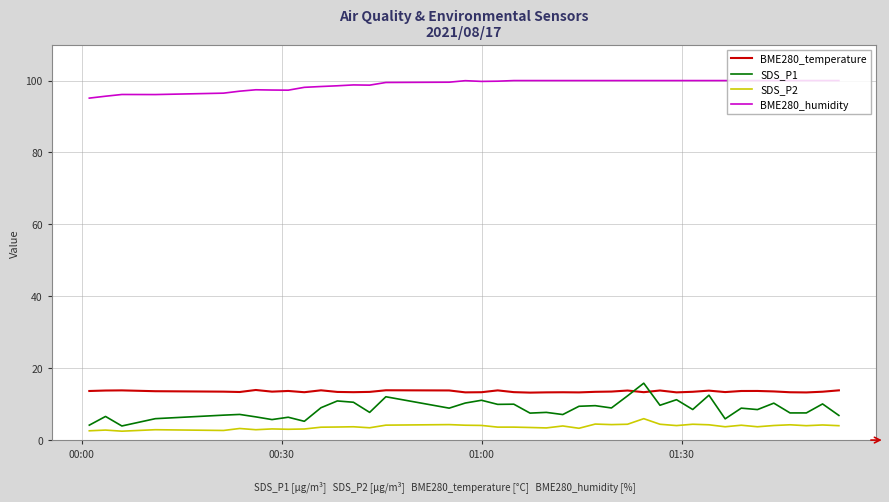

Which series has the widest spread of values?

SDS_P1